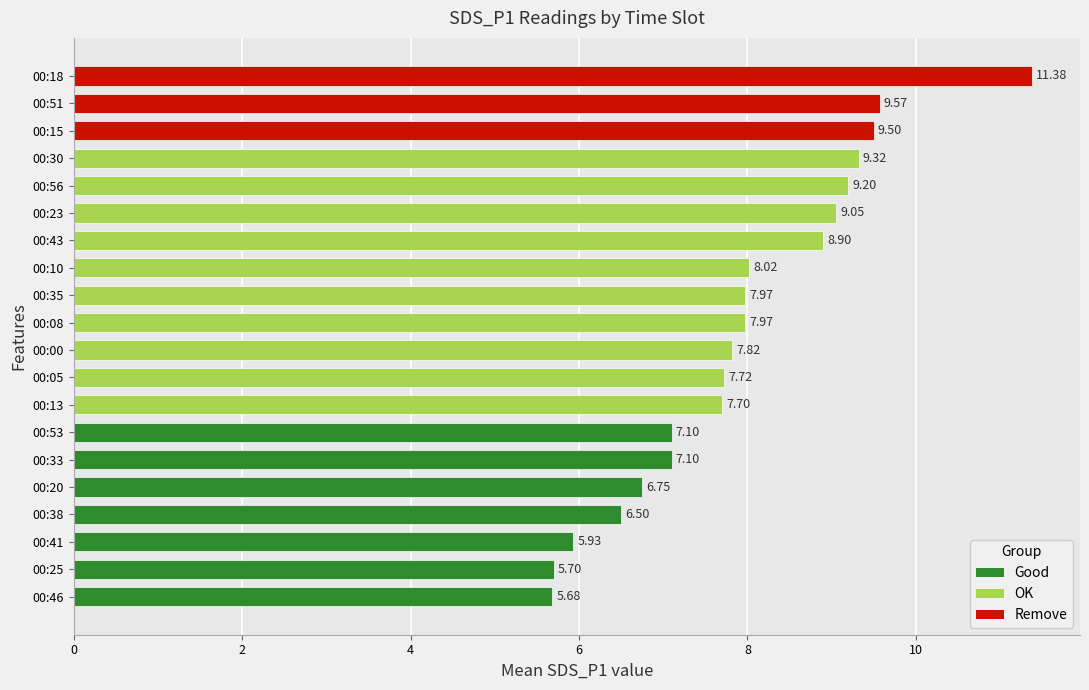

What is the greatest value displayed?

11.4